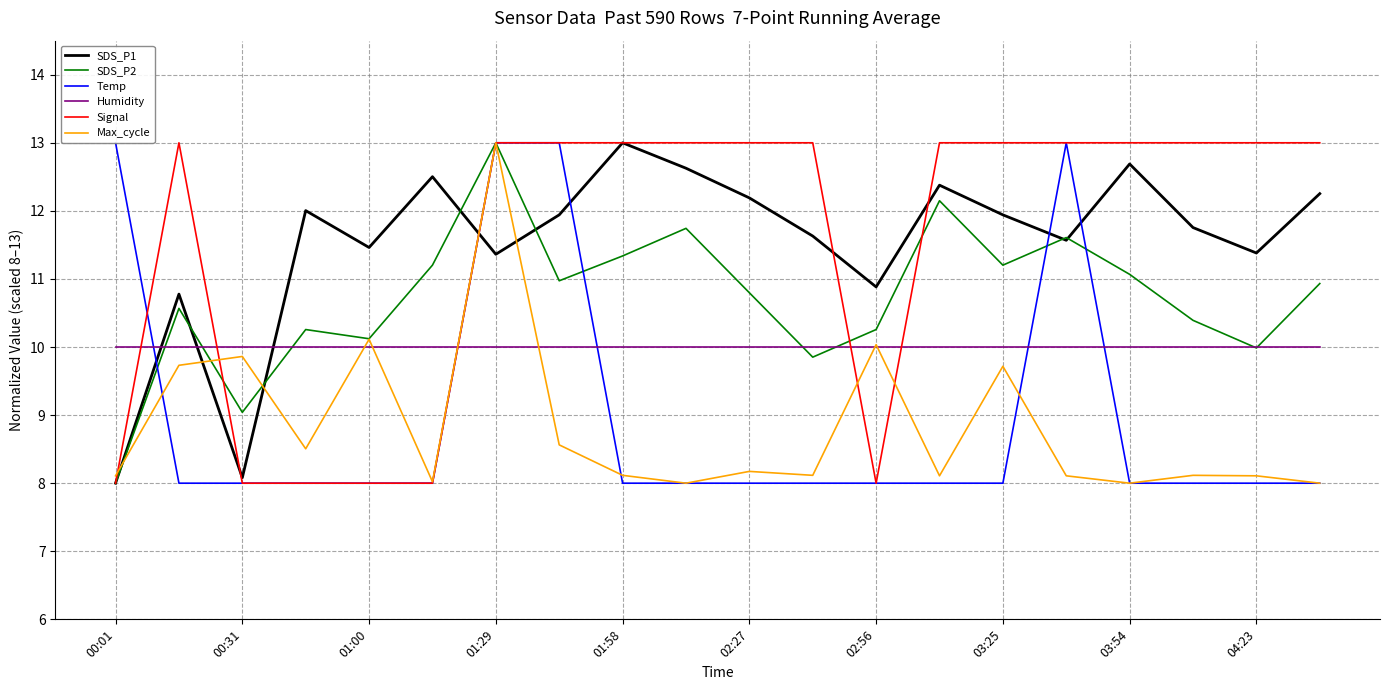

Which category has the lowest value in the SDS_P1 series?

00:01